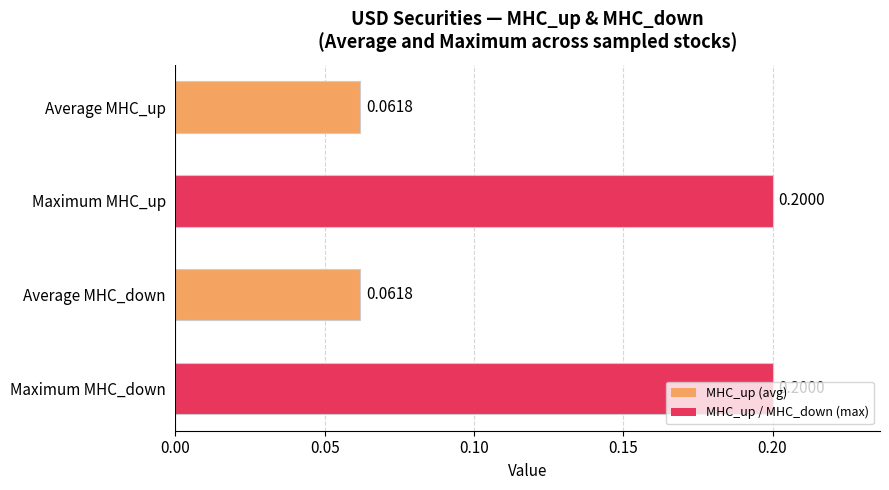

What is the maximum value shown in the chart?

0.2